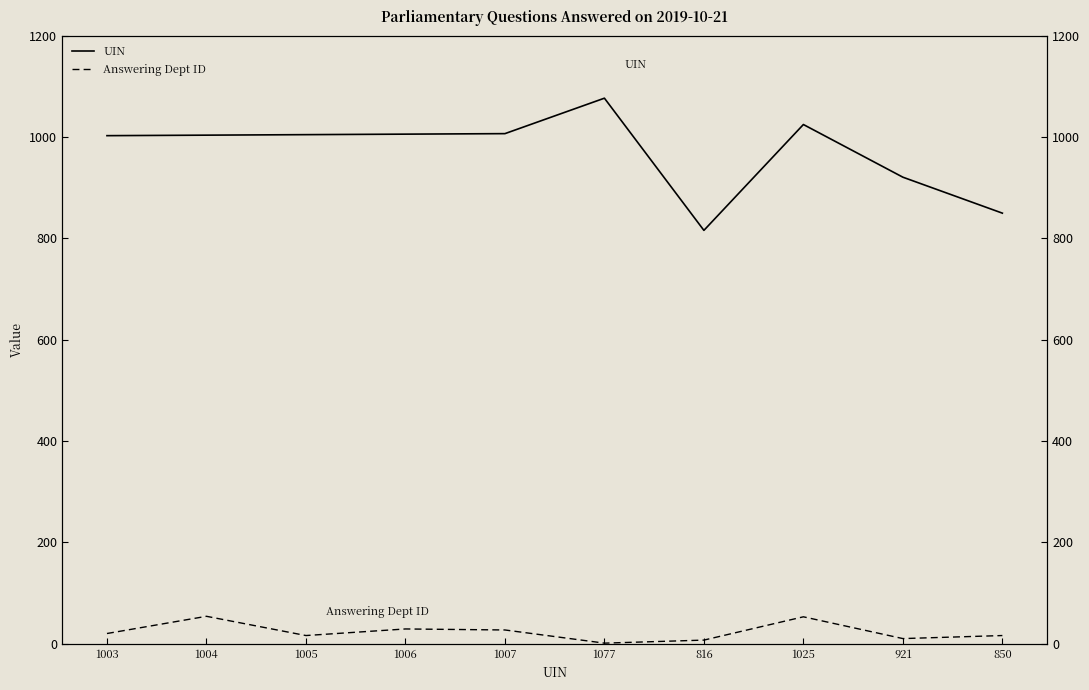

At how many categories does at least one series exceed 852?

8